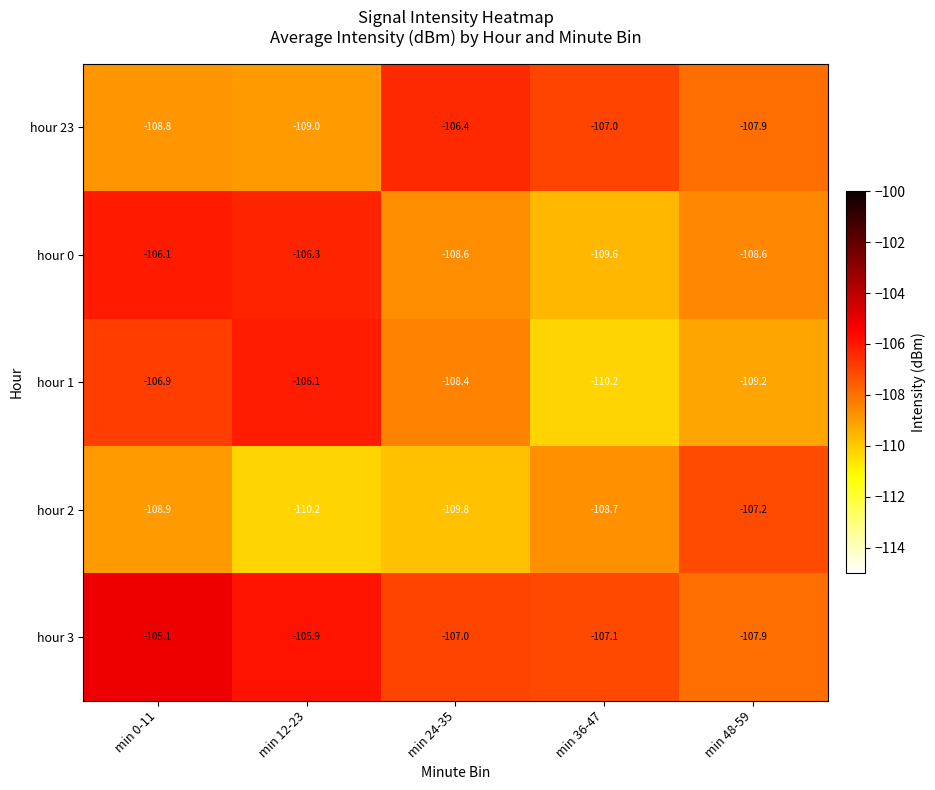

At how many categories does at least one series exceed -109?

5